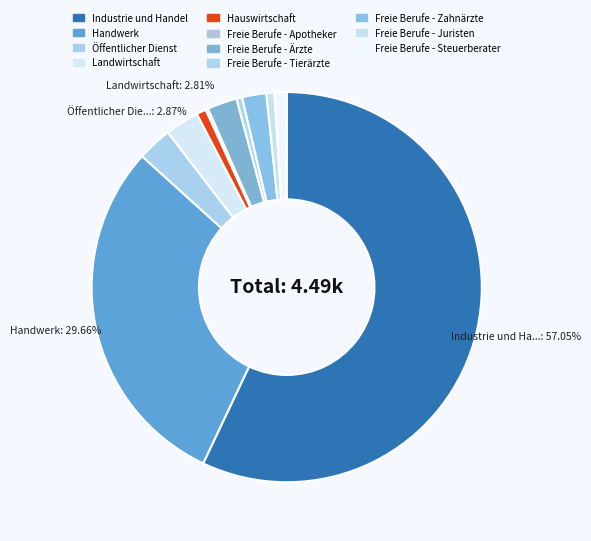

Count the number of slices in the pie.

11